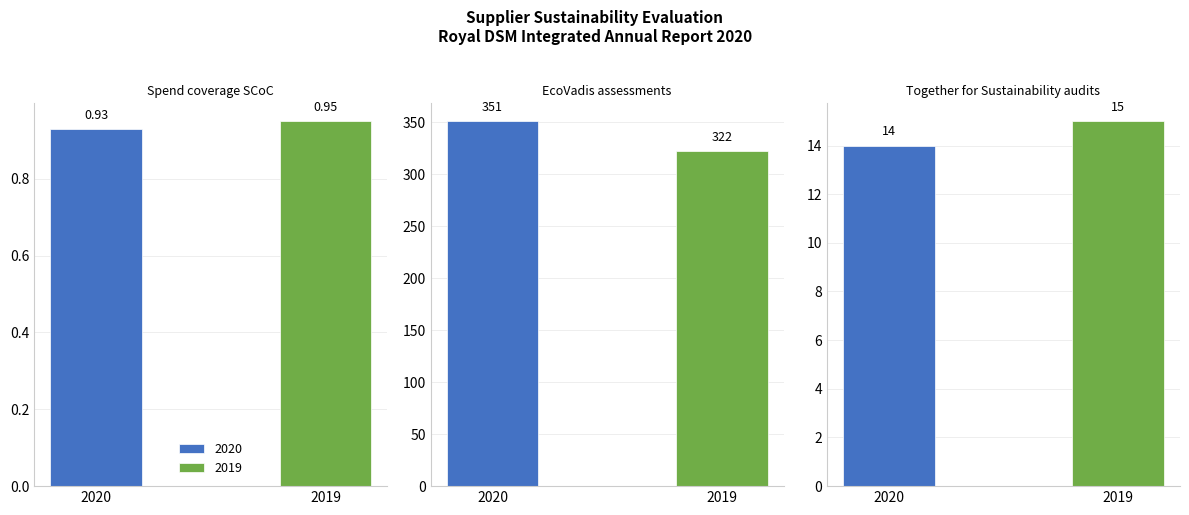

At which label is 2020 closest to 175?

Together for Sustainability audits